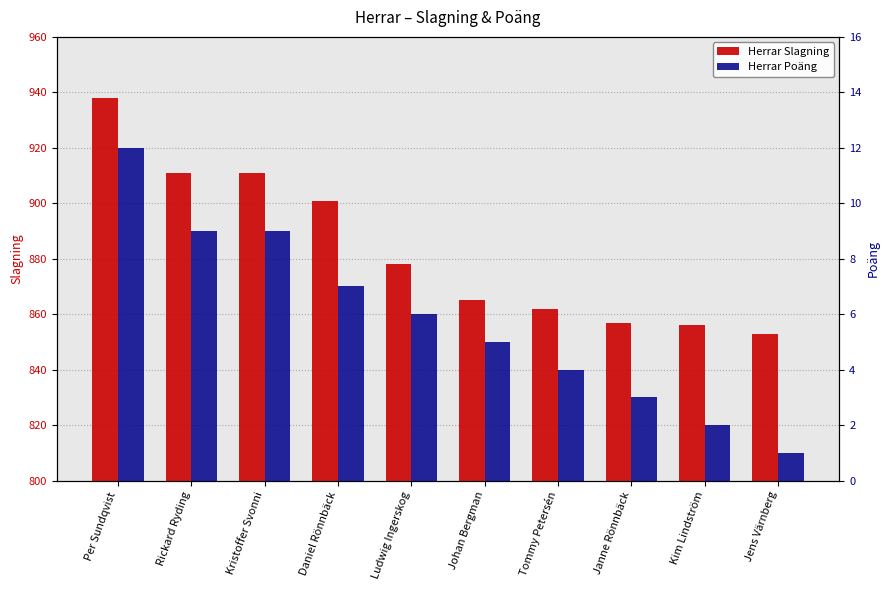

Which series has the largest total across all categories?

Herrar Slagning